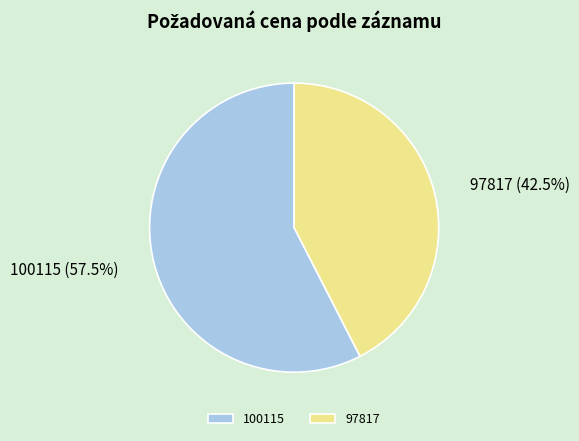

Approximately how many times larger is the value at 100115 compared to 97817?

1.4